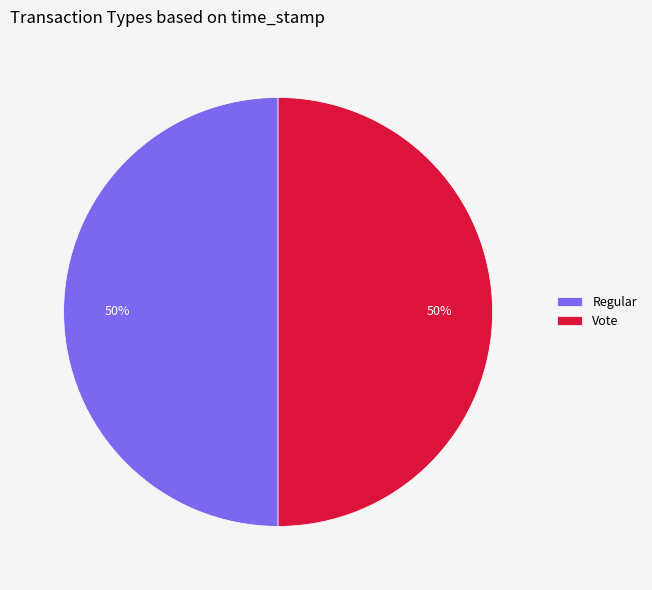

What is the ratio of the value at Regular to the value at Vote?

1.0